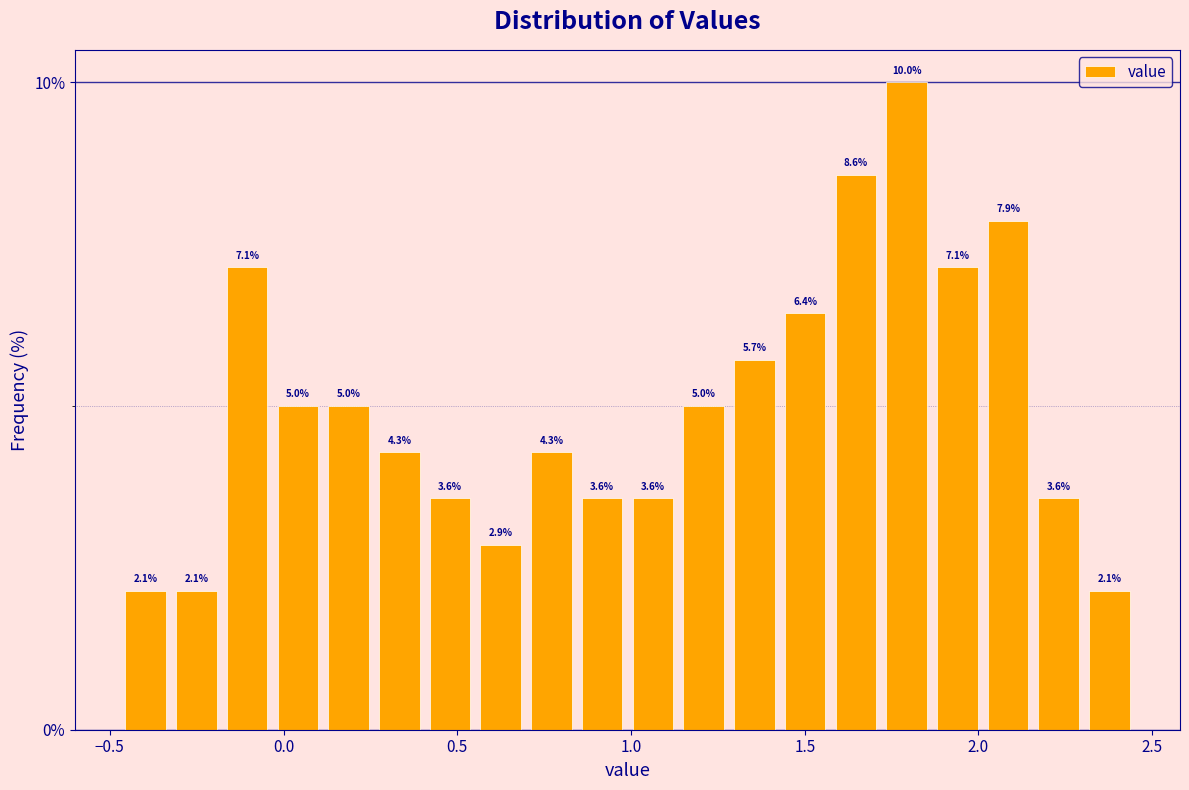

Around what value on the x-axis is the tallest bar? Give the approximate position of its centre, as read against the axis.

1.80